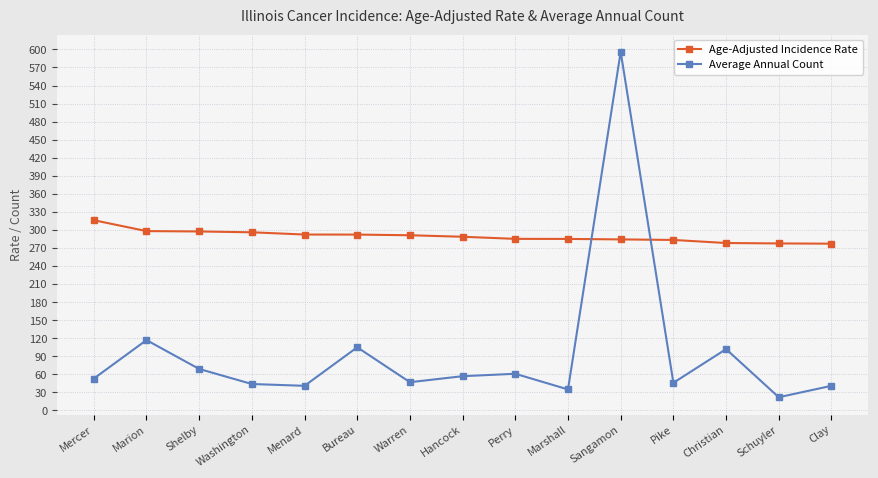

Rank the series at Bureau from lowest to highest value.

Average Annual Count, Age-Adjusted Incidence Rate